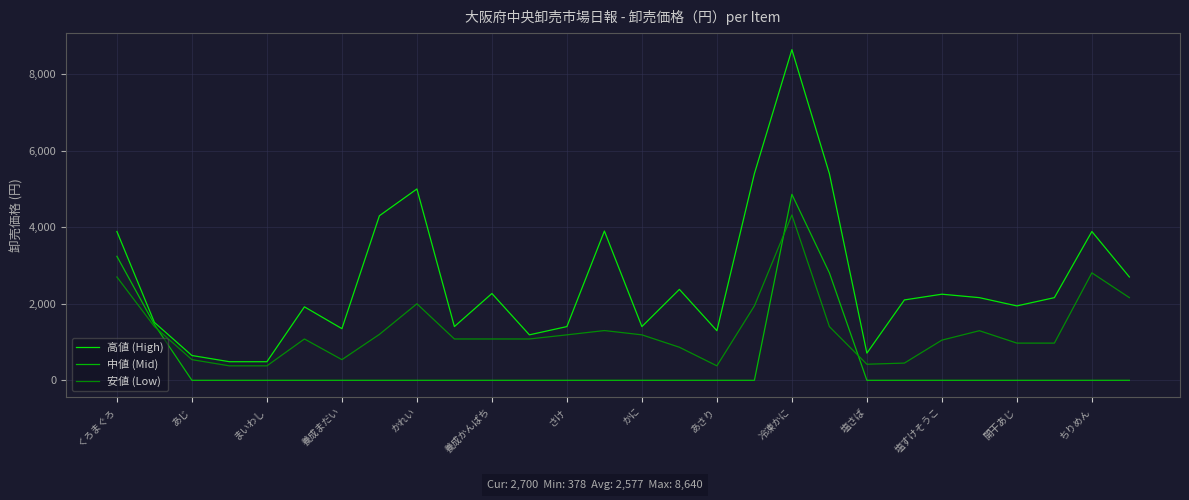

What are all the series names shown in the legend?

高値 (High), 中値 (Mid), 安値 (Low)